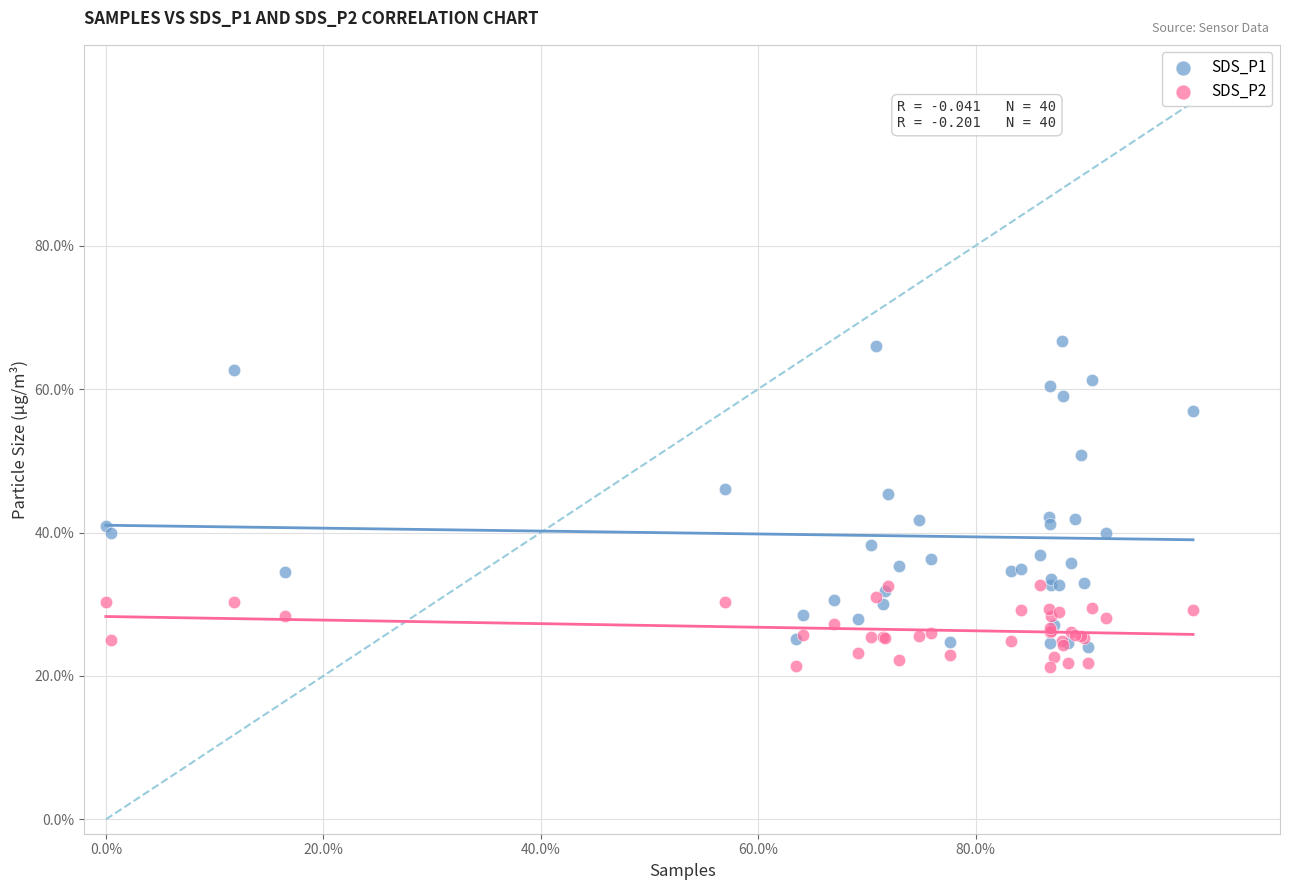

Which series has the widest spread of Y values?

SDS_P1